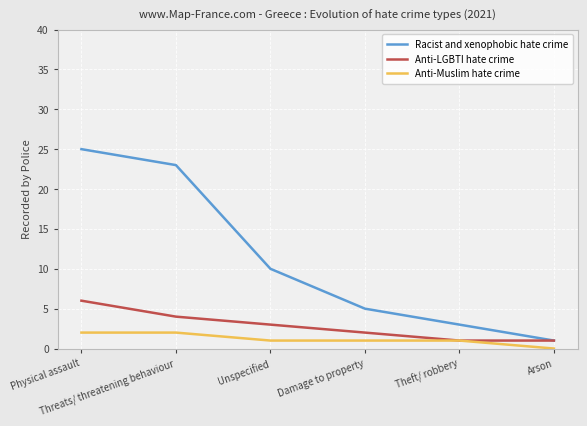

The value of Racist and xenophobic hate crime at Threats/ threatening behaviour is 10. True or false?

False